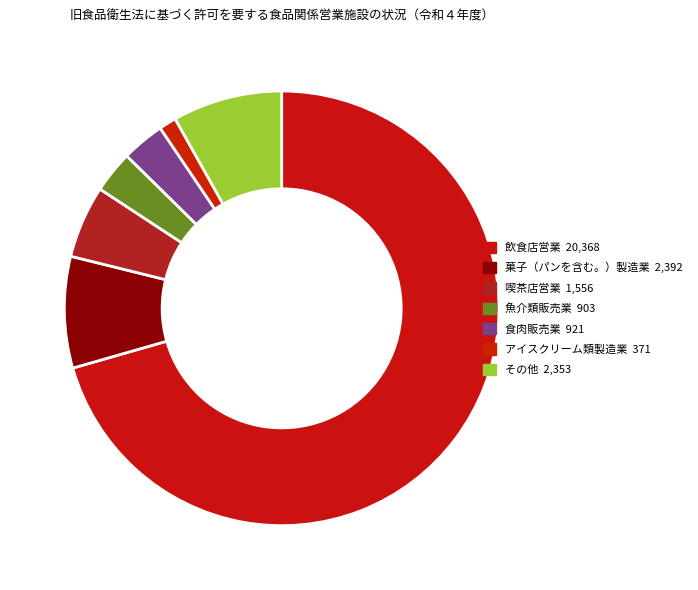

What is the largest slice in the pie chart?

飲食店営業